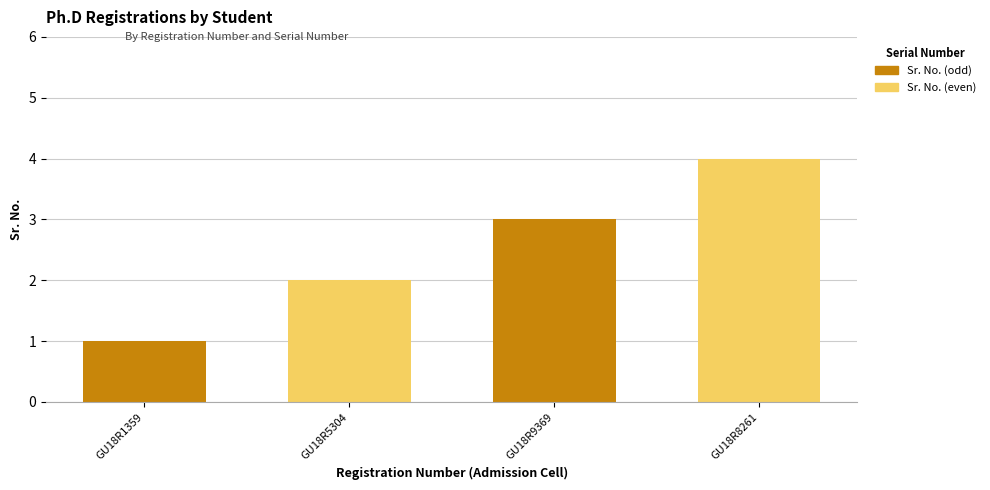

True or false: the data shows 3 at GU18R9369.

True